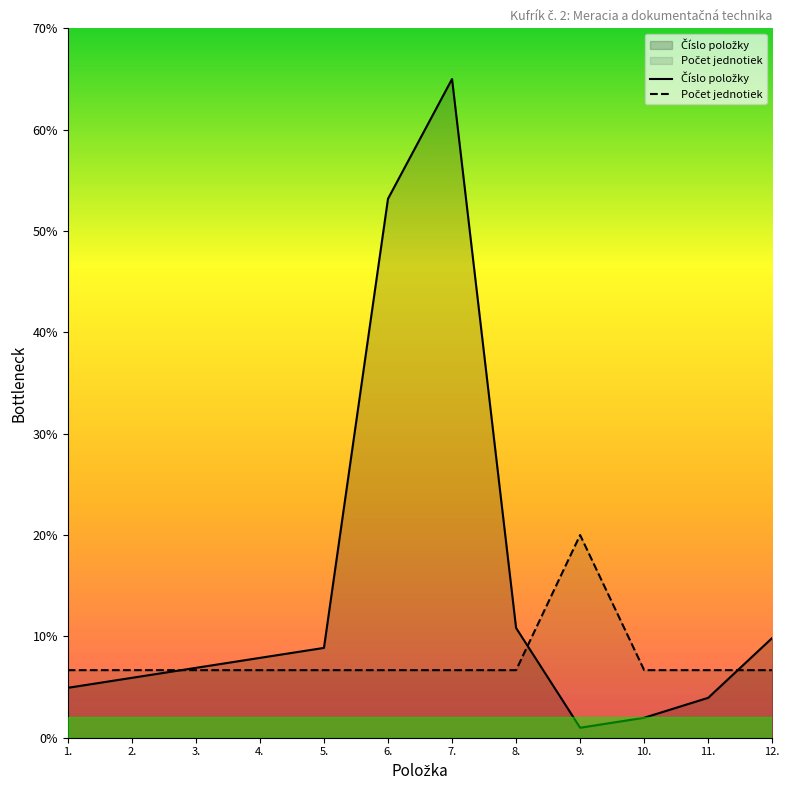

Which series ends up on top after the final intersection of Číslo položky and Počet jednotiek?

Číslo položky